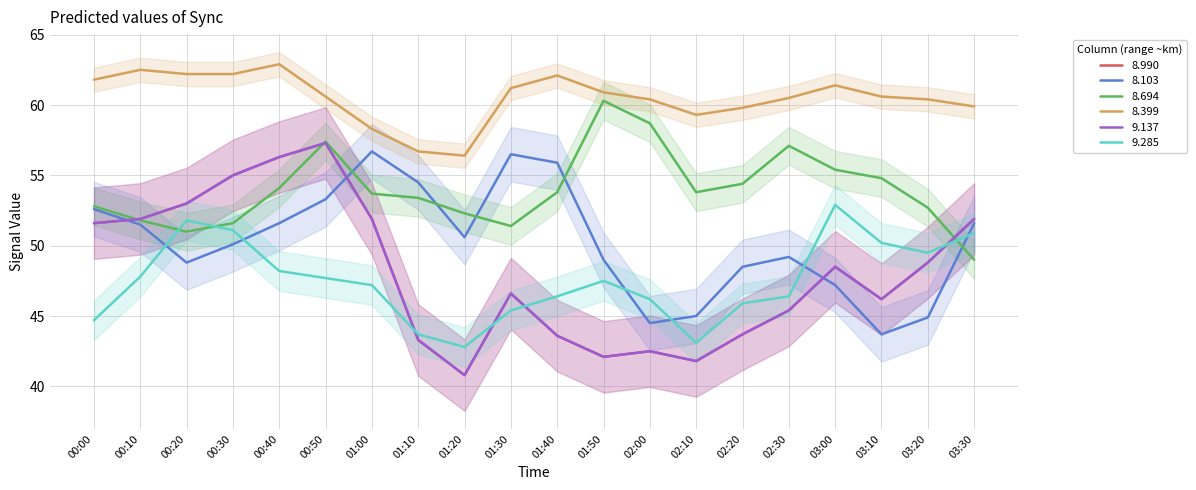

Where is the first local minimum for 9.137?

01:20